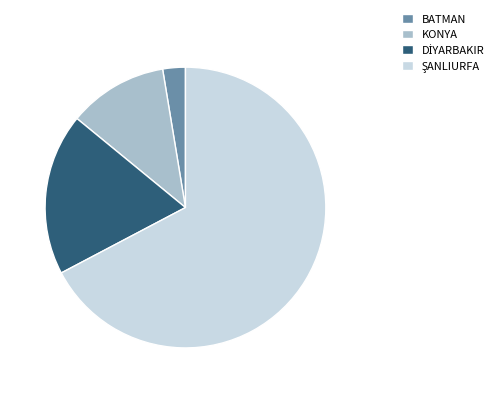

How many slices are in this pie chart?

4